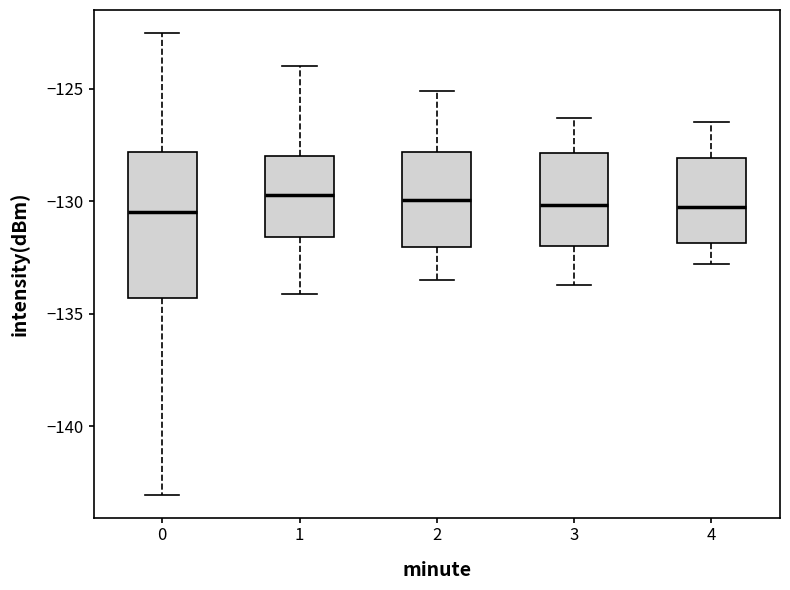

Where is the upper edge of the box at x = 4 on the y-axis? The values are not printed on the chart, so give them approximately, as read against the axis.

-128.0